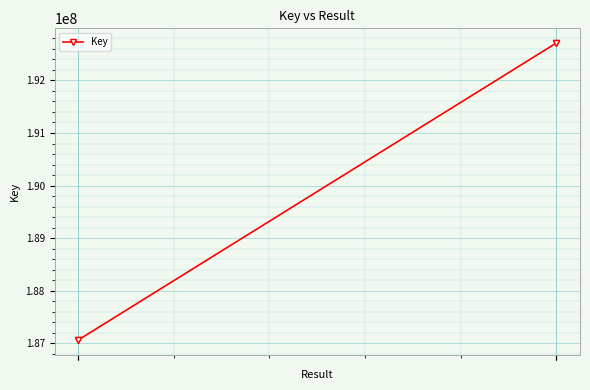

True or false: the data shows 107459280 at 0.

False